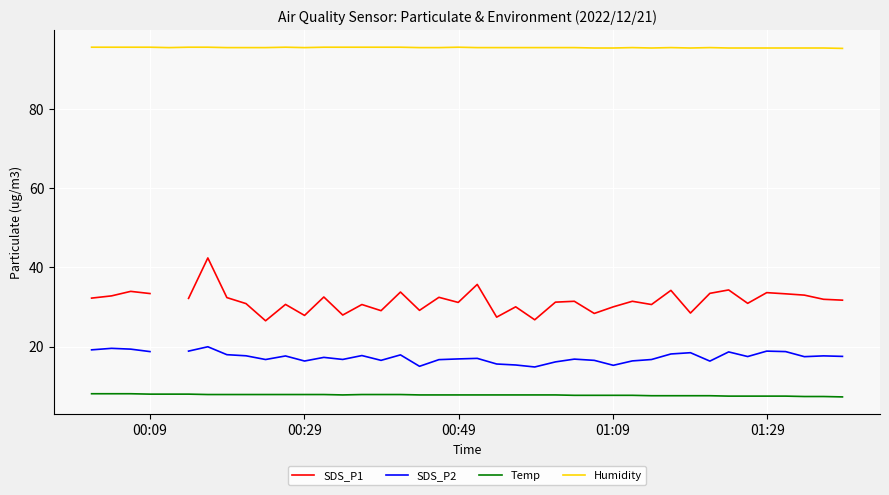

True or false: Temp and Humidity cross at least once.

False